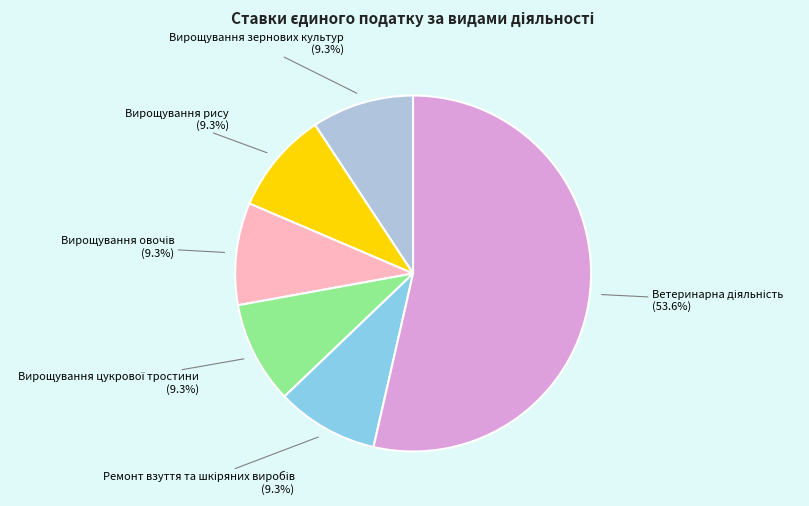

How many segments does this pie chart have?

6